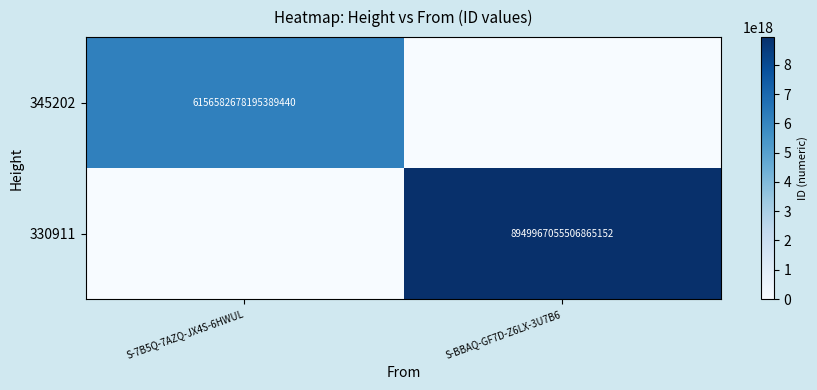

The 330911 series shows 1918554082440829184 at S-BBAQ-GF7D-Z6LX-3U7B6. True or false?

False